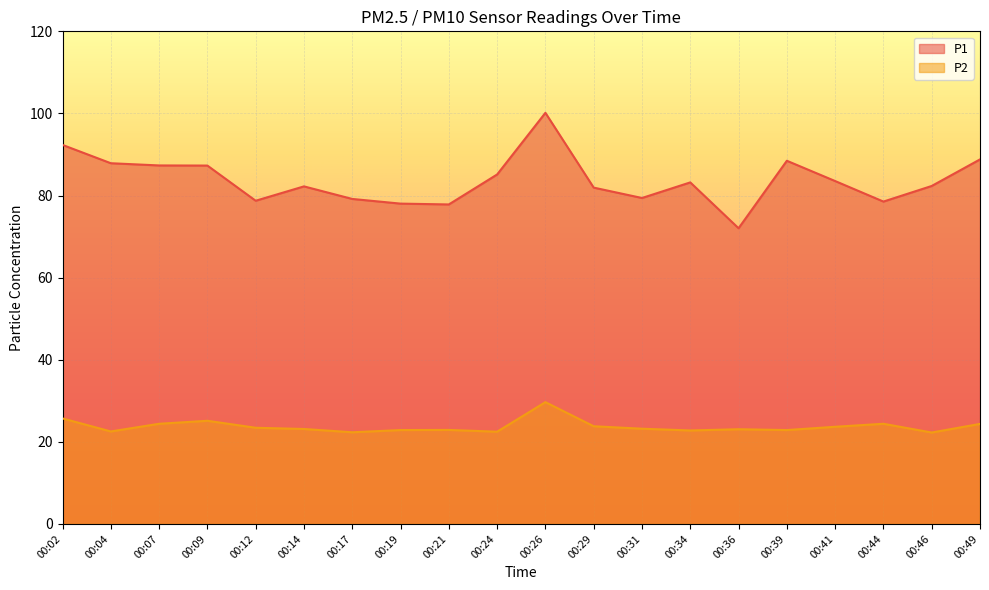

True or false: P2 and P1 intersect in this chart.

False